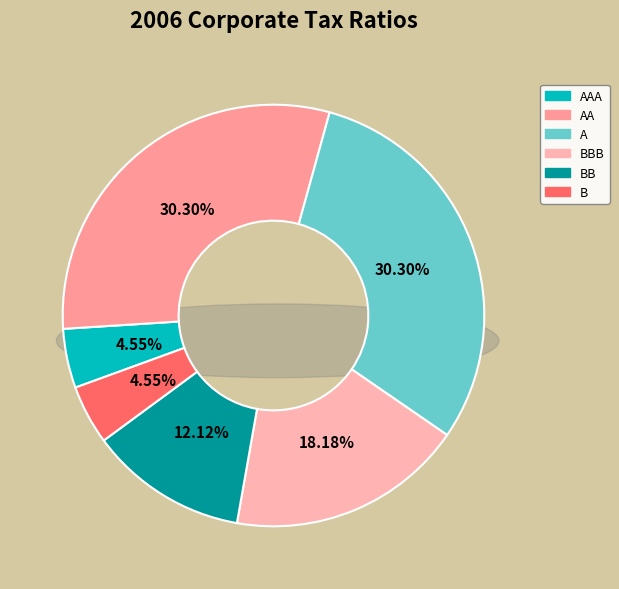

Rank the categories by value from highest to lowest.

AA, A, BBB, BB, AAA, B